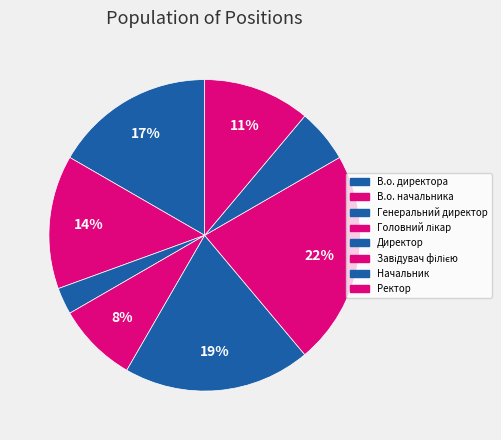

The В.о. начальника slice represents 14% of the pie. True or false?

True